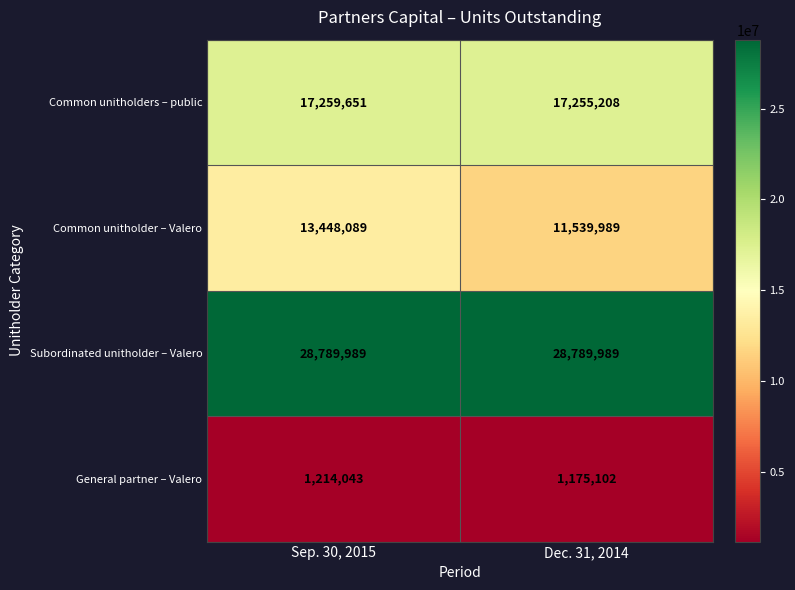

What value does the Subordinated unitholder – Valero series have at Sep. 30, 2015?

28789989